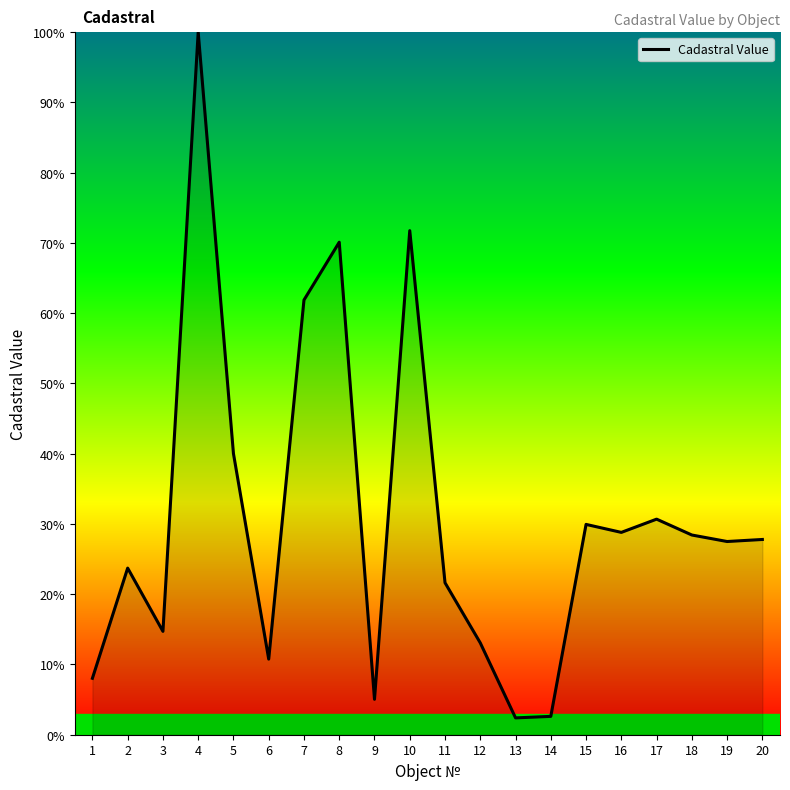

What is the difference between the maximum and second lowest values?

97.4